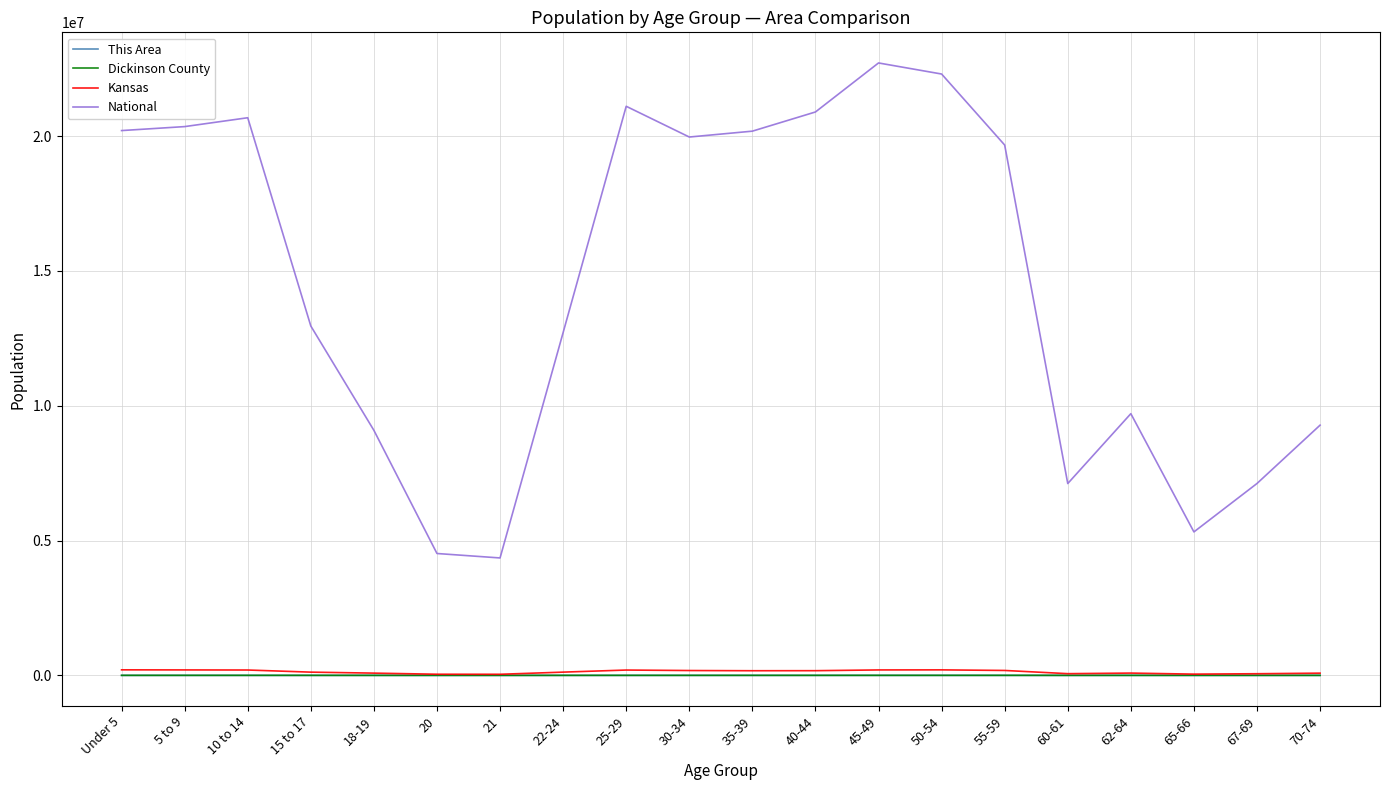

What is the maximum value shown in the chart?

22708591